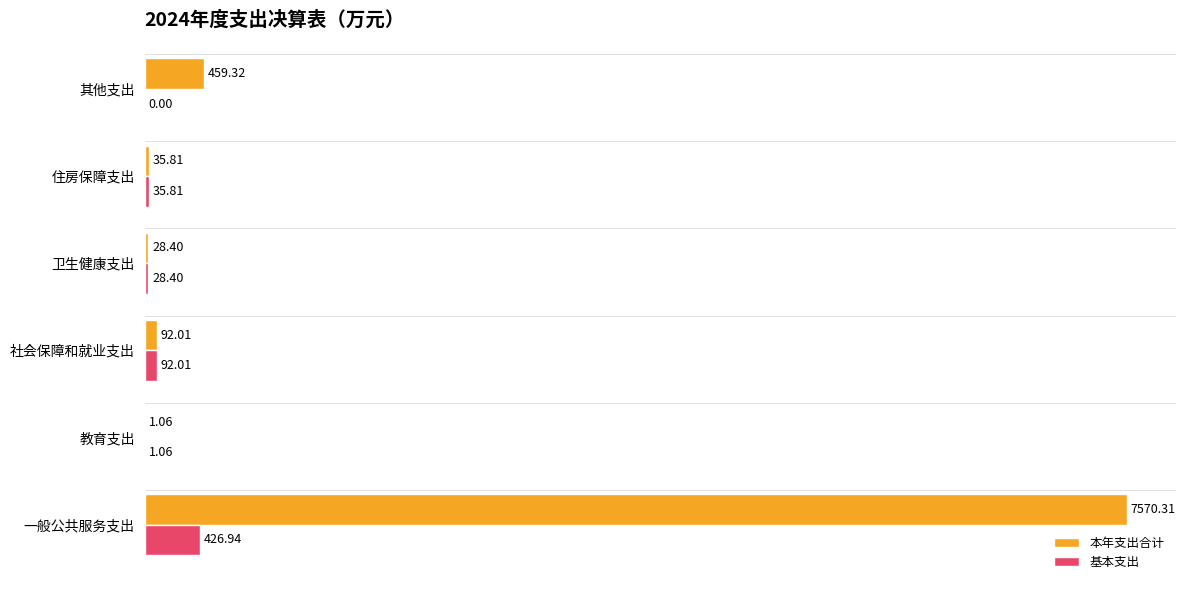

At which category does the chart reach its peak across all series?

一般公共服务支出